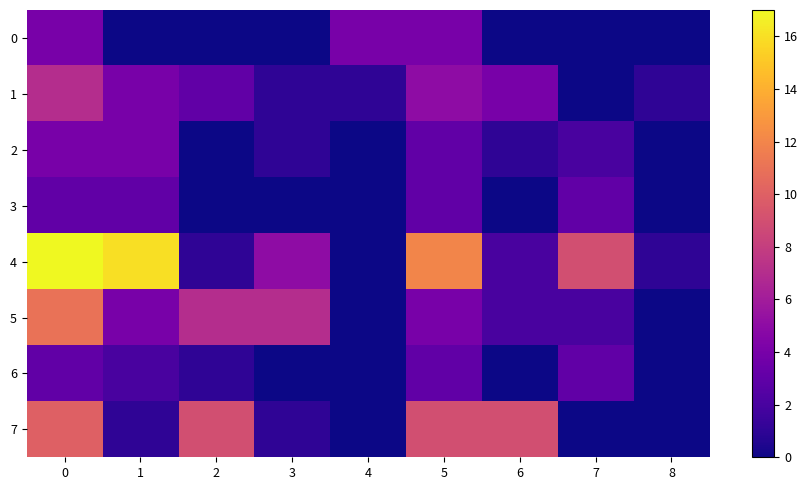

Which series has the largest range (max minus min)?

4